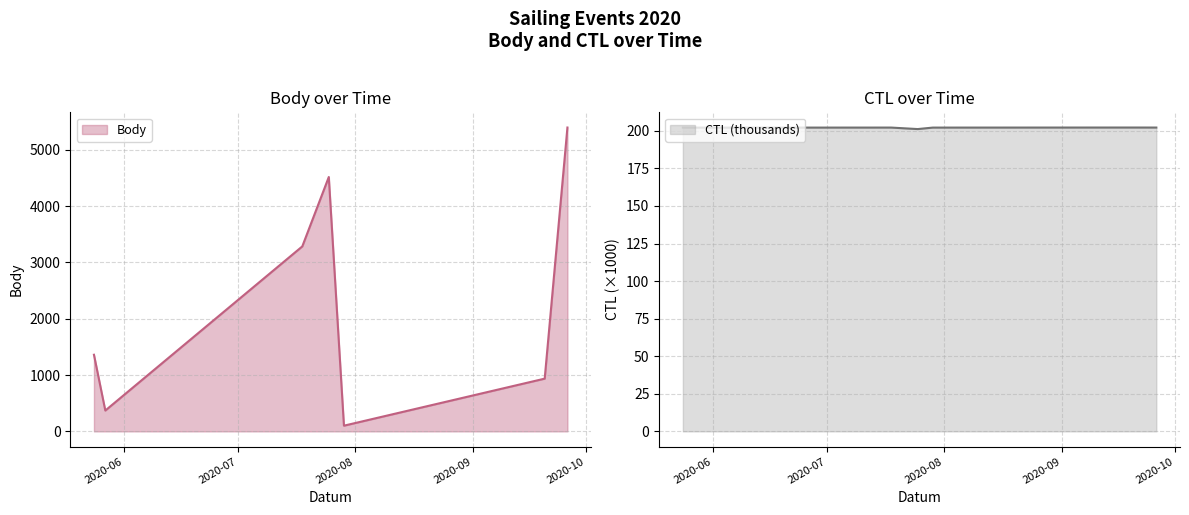

List the labels in order of Body value, smallest first.

2020-07-29, 2020-05-27, 2020-09-20, 2020-05-24, 2020-07-18, 2020-07-25, 2020-09-26